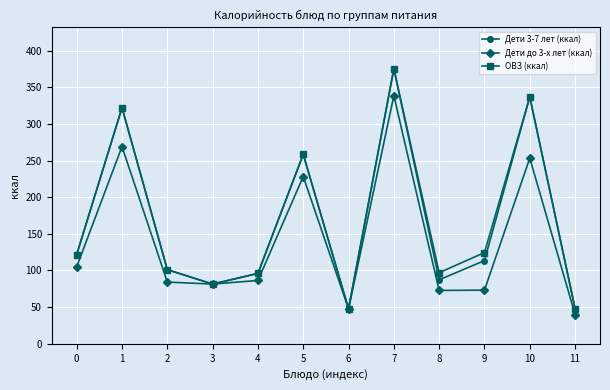

In Дети до 3-х лет (ккал), how many points are lower than both neighbors (excluding endpoints)?

3